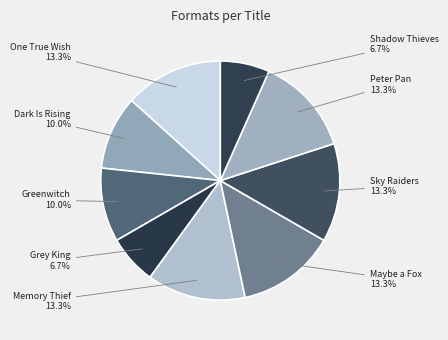

Combined, what portion of the pie is Greenwitch and Dark Is Rising?

20.0%